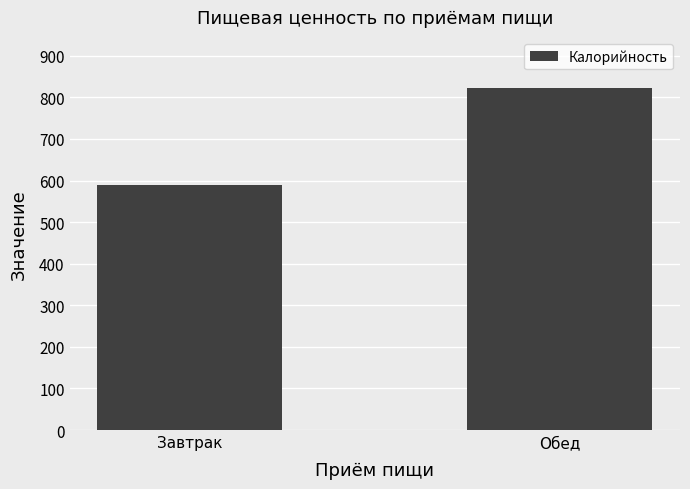

List the labels in order of value, largest first.

Обед, Завтрак